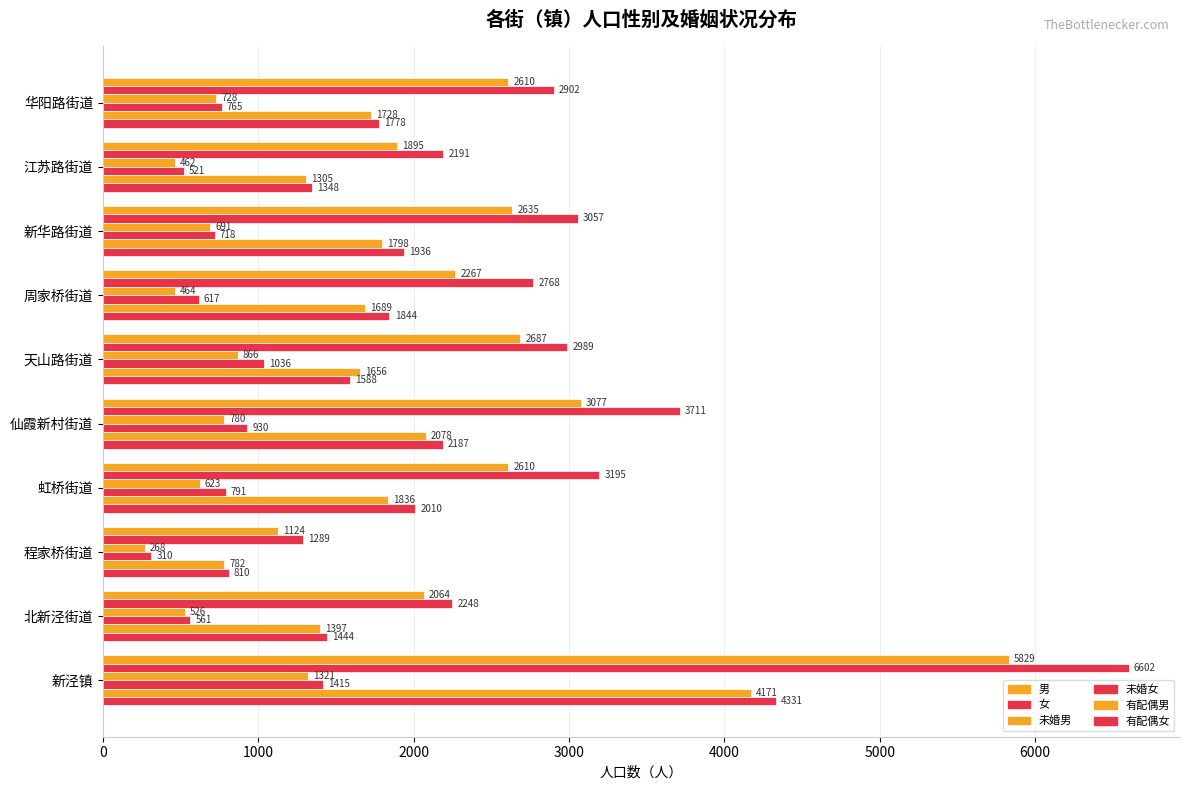

Count the number of data series in this chart.

6